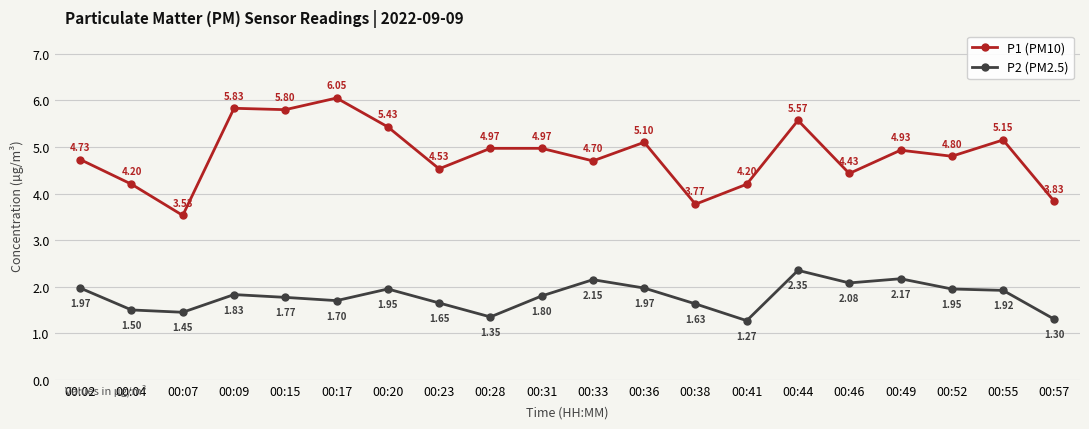

At which category is the sum across all series the highest?

00:44